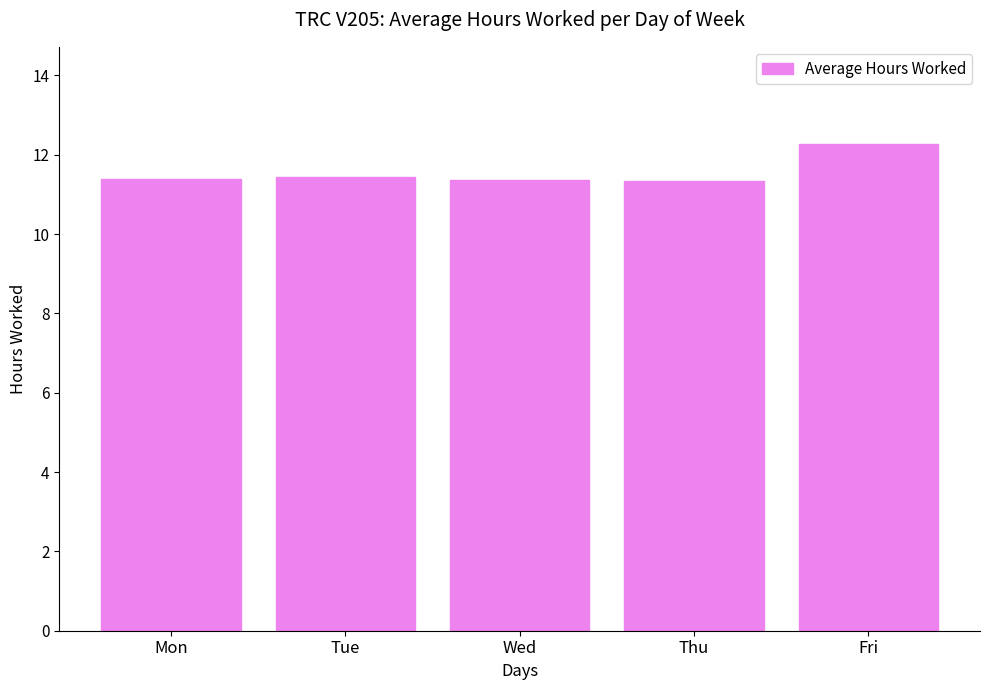

What is the value of the 4th bar from the left?

11.3